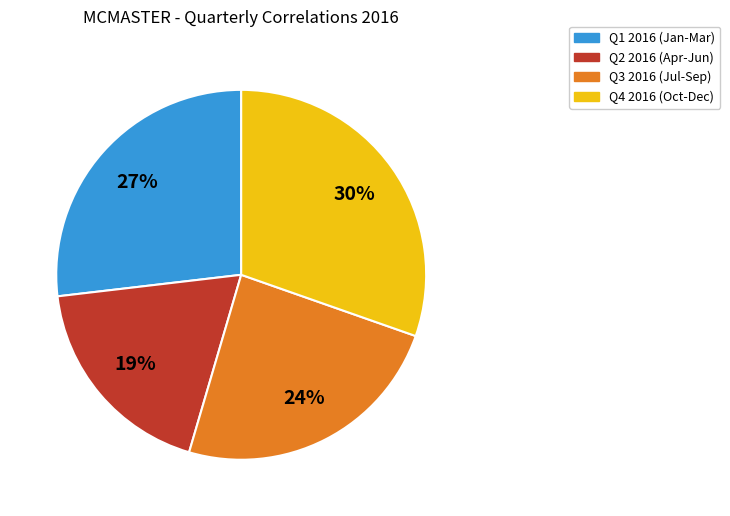

Is the sum of Q2 2016 (Apr-Jun) and Q4 2016 (Oct-Dec) greater than half?

No